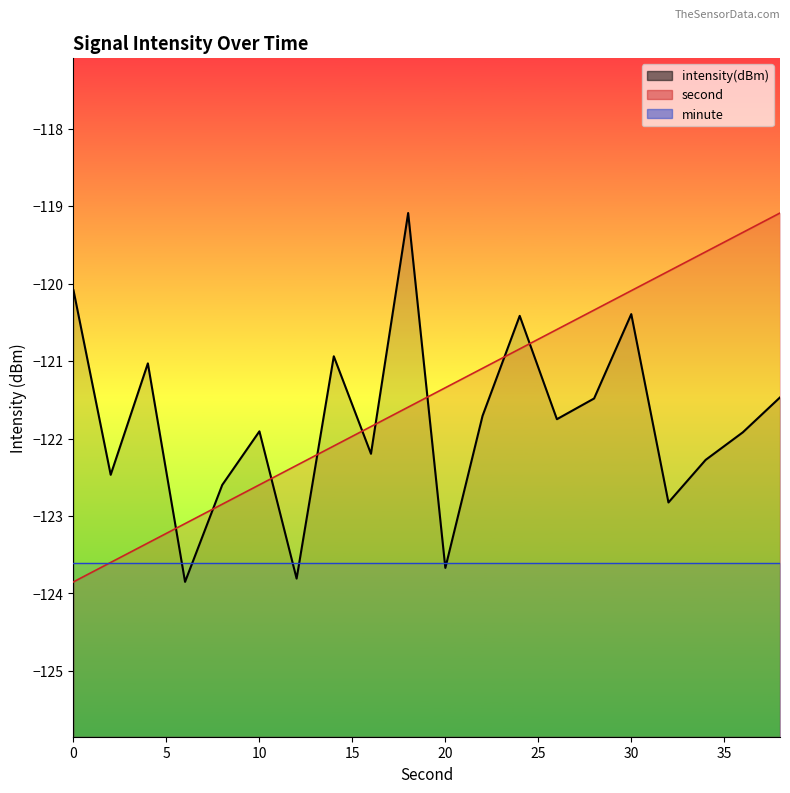

What is the value of the second point at the 2nd from the left?

-123.6